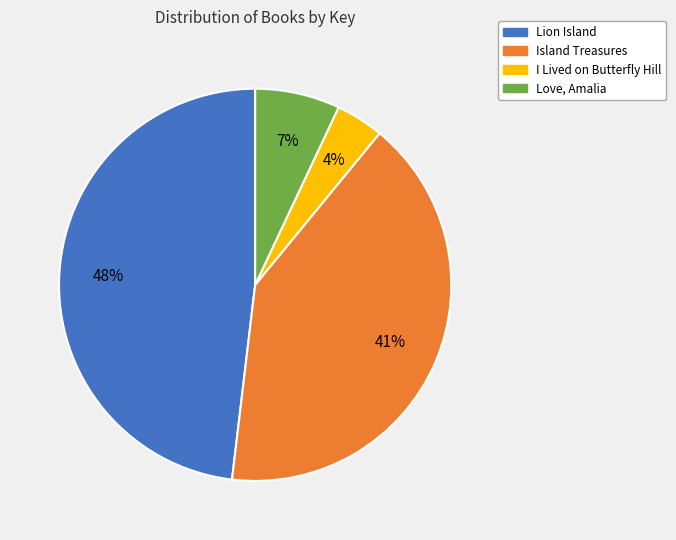

To the nearest percent, what is the average slice percentage?

25%